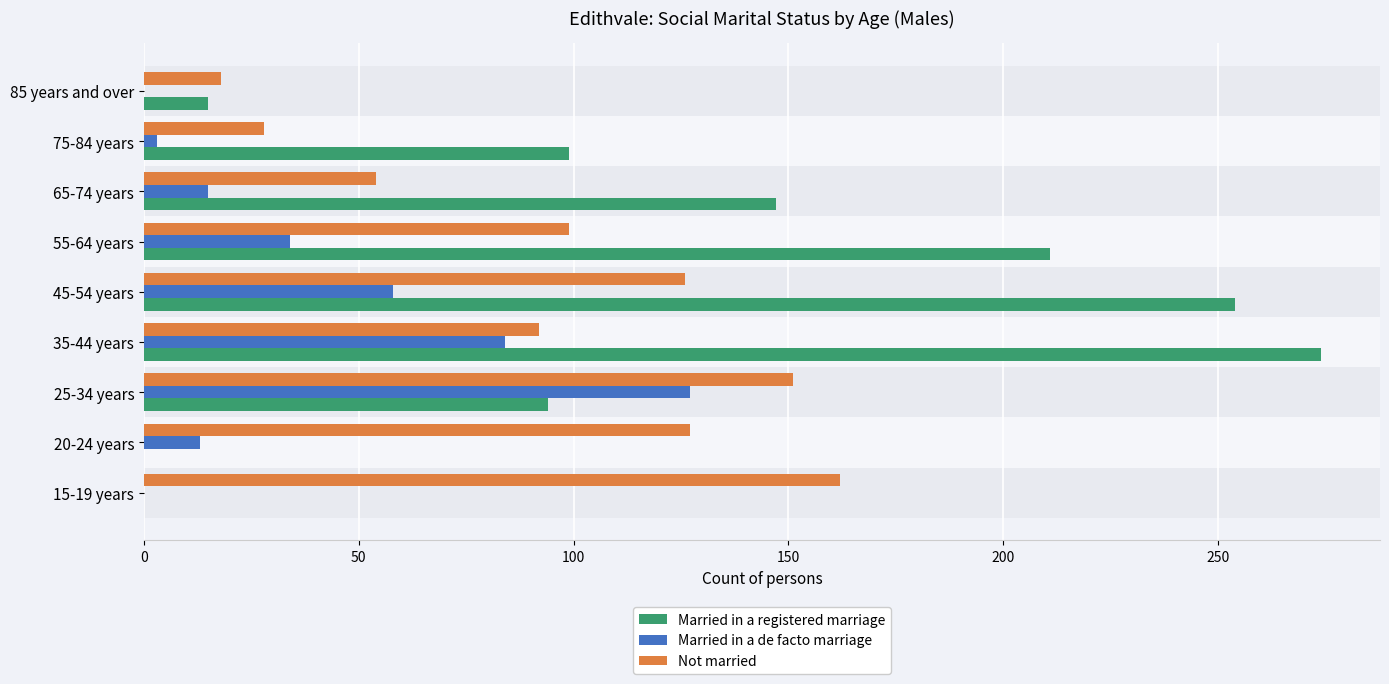

How many data points does each series have?

9